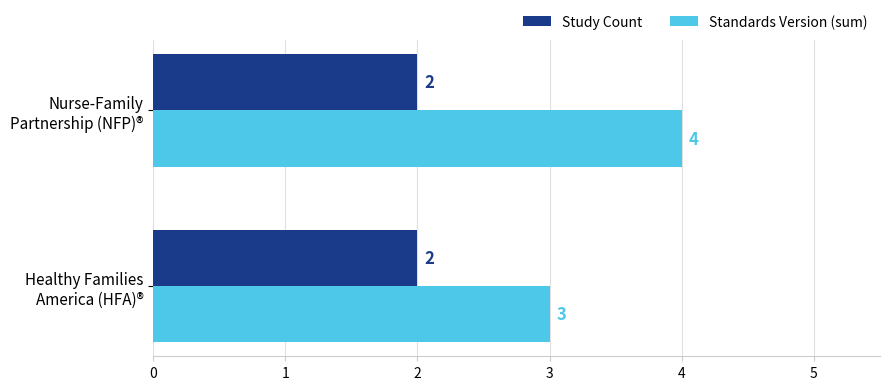

Rank the series by their average value, from lowest to highest.

Study Count, Standards Version (sum)